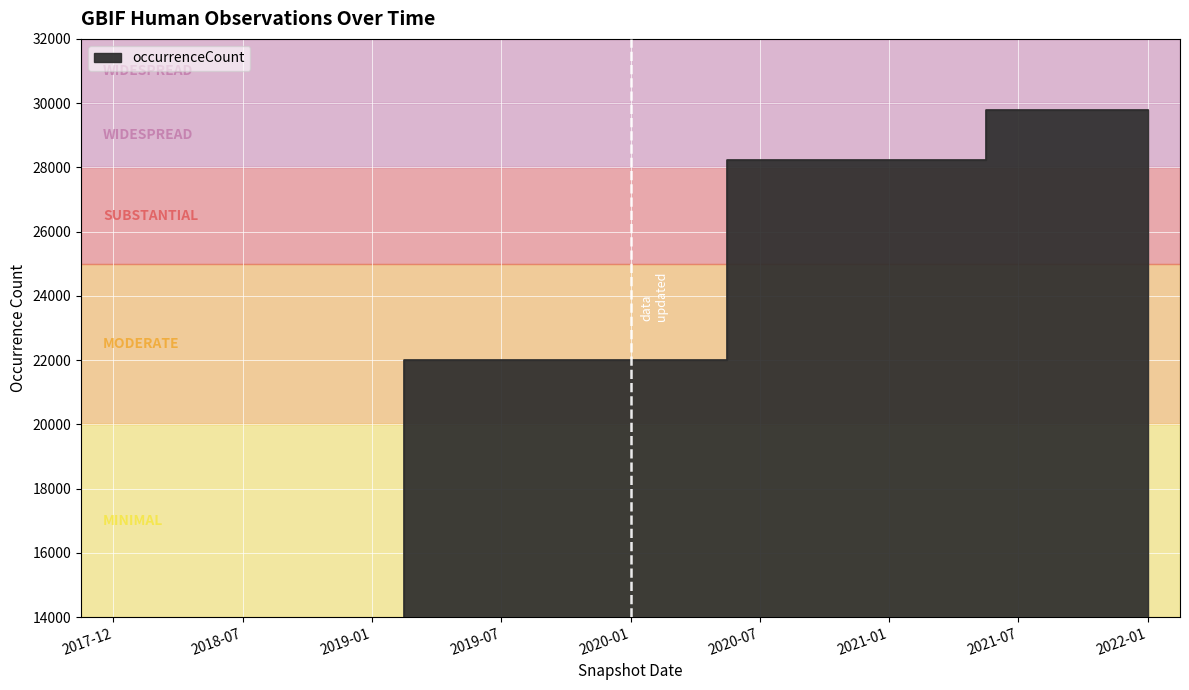

The chart shows a value of 43674 at 2021-04-01. True or false?

False